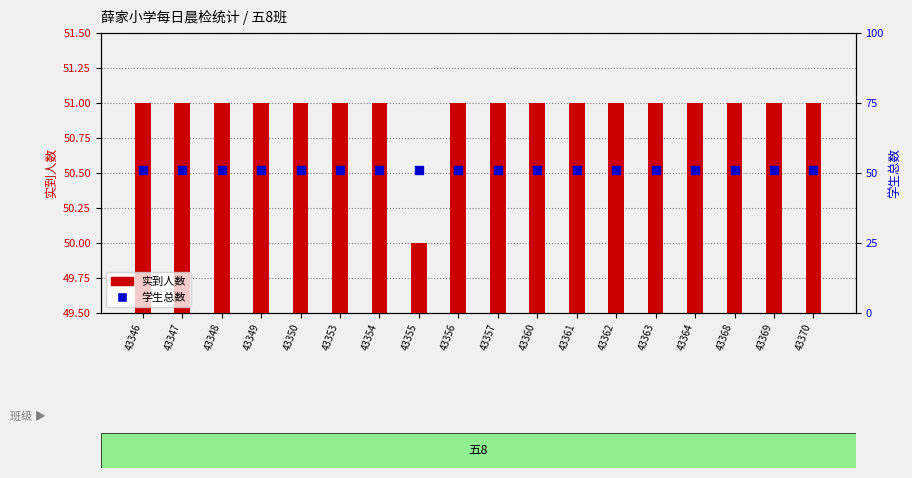

Which series reaches the minimum Y coordinate?

实到人数